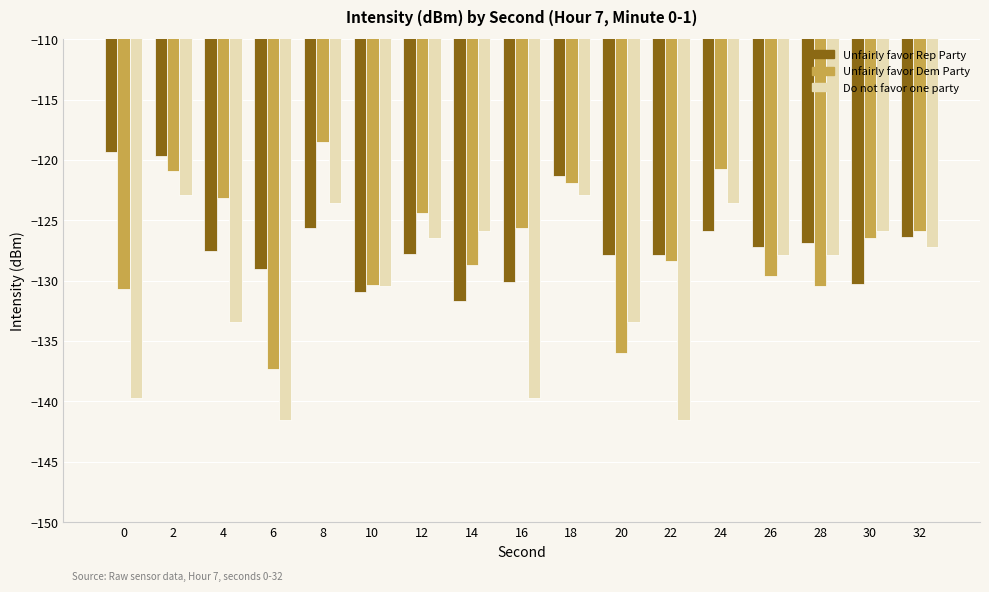

How many groups of bars are there?

17